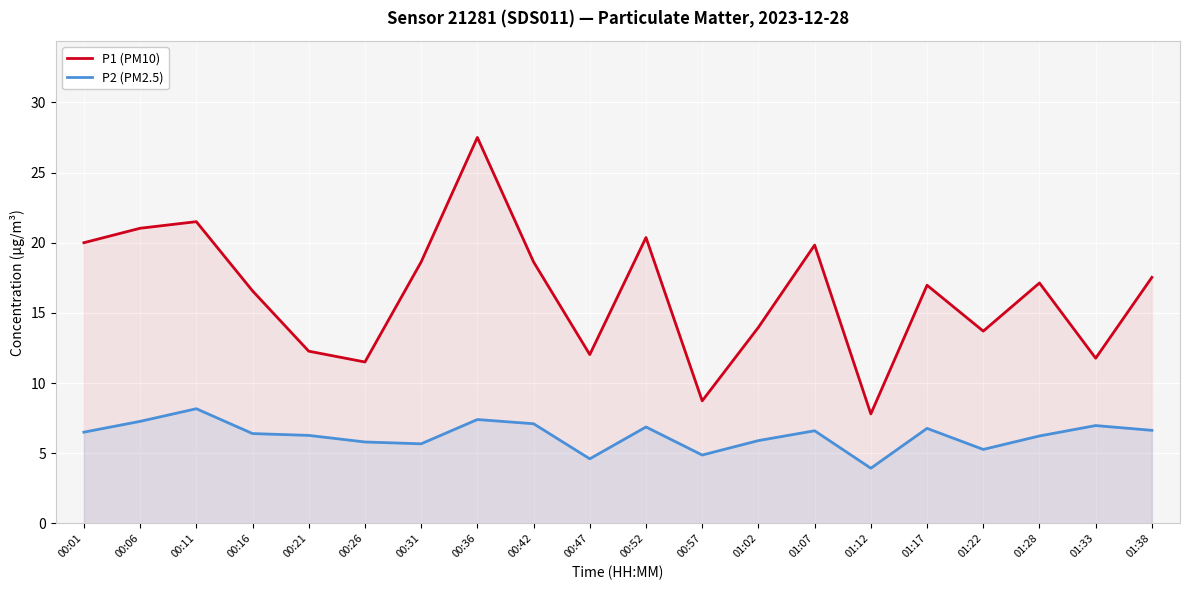

What is the highest value of the P2 (PM2.5) series?

8.2